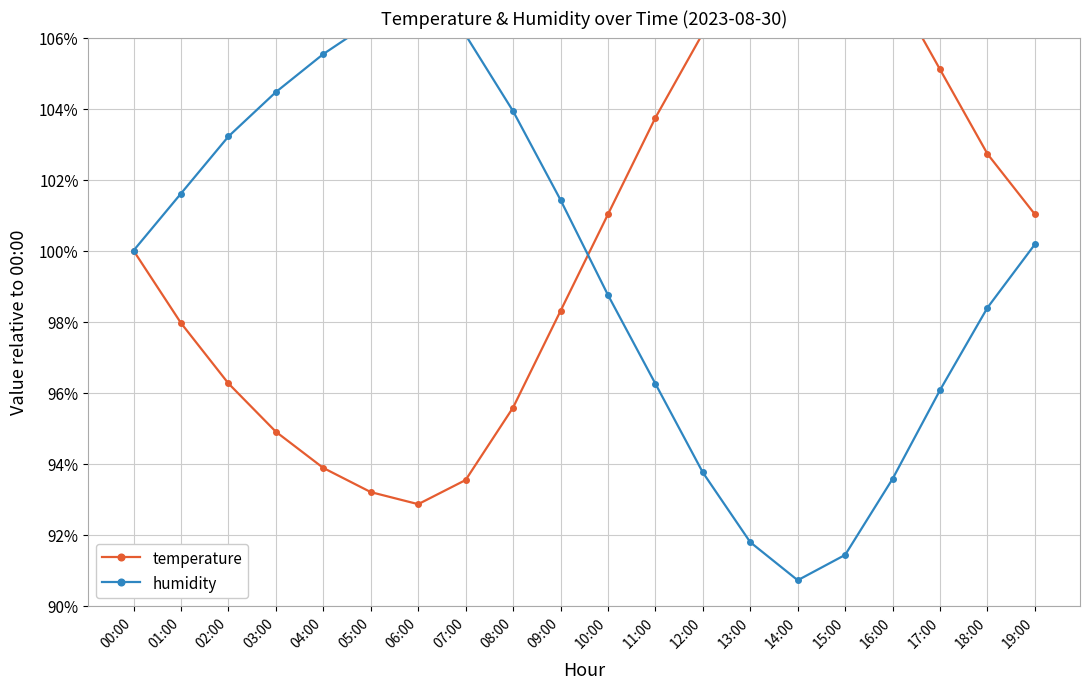

What value does the humidity series have at 00:00?

100.0